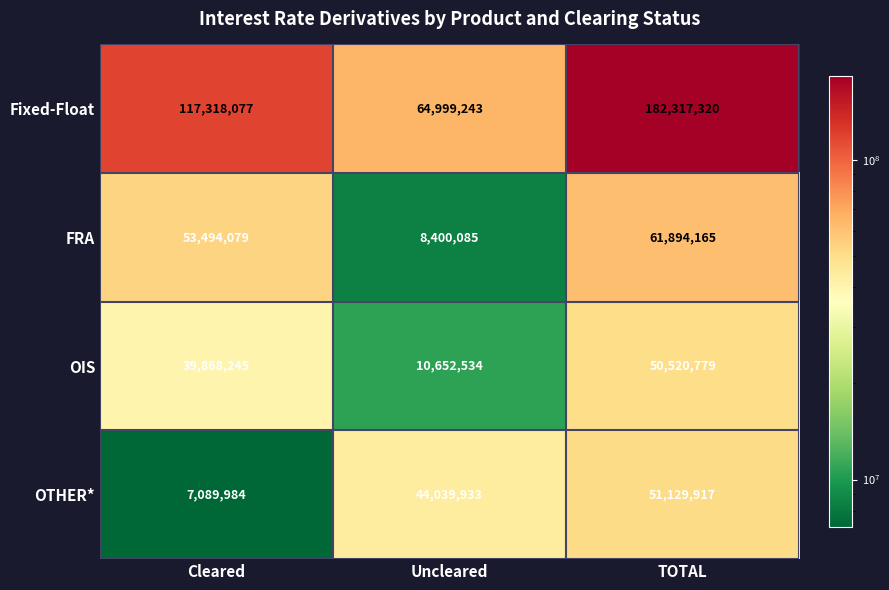

What is the minimum value shown in the chart?

7089984